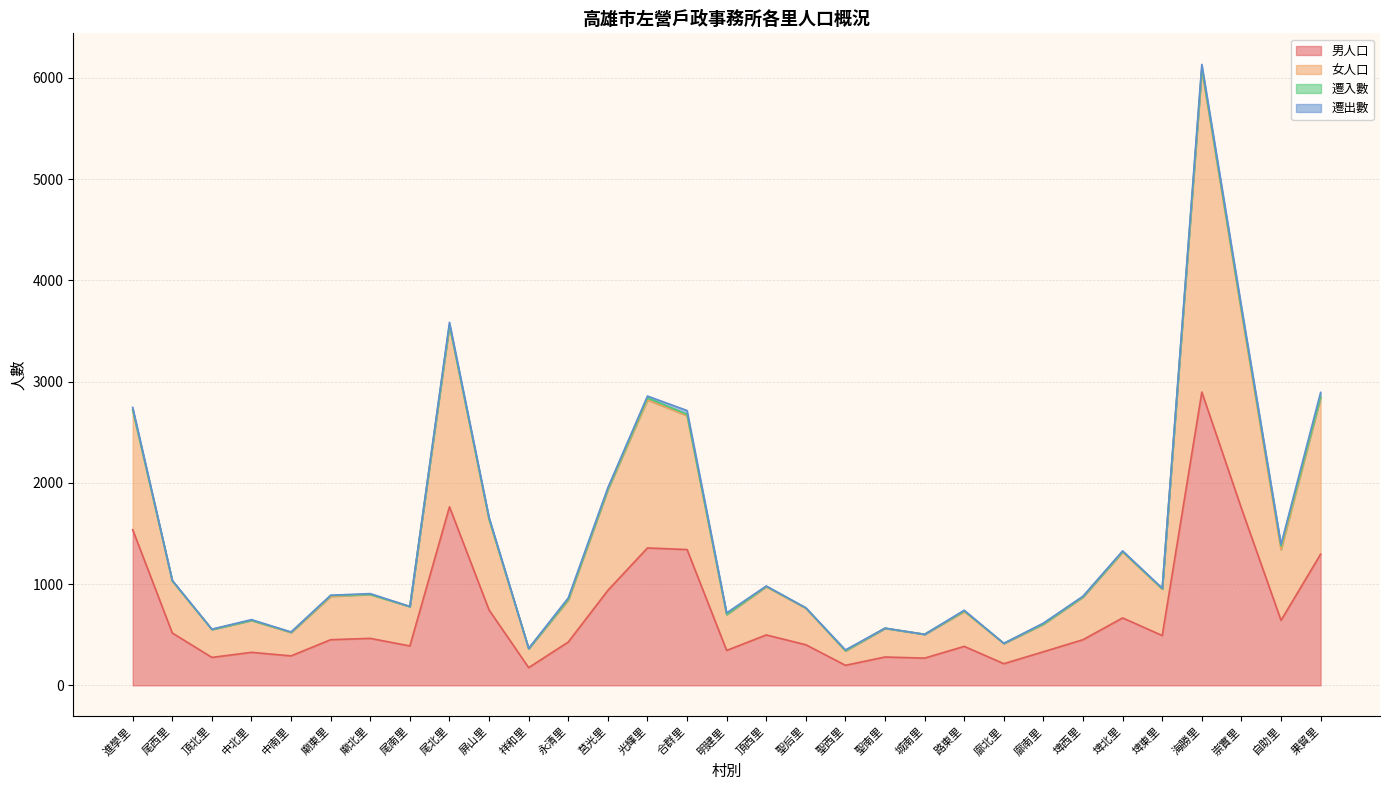

At which category does 女人口 reach its first local valley?

頂北里